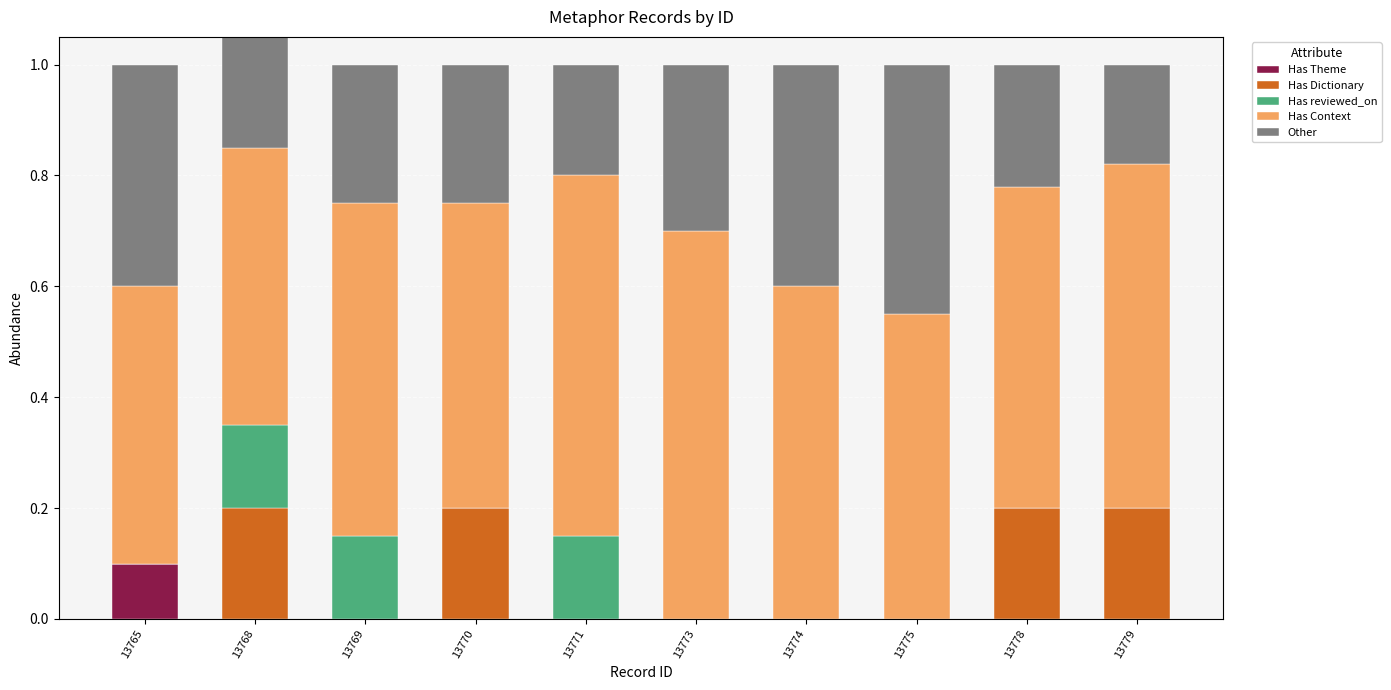

What is the maximum value for Has Dictionary?

0.2